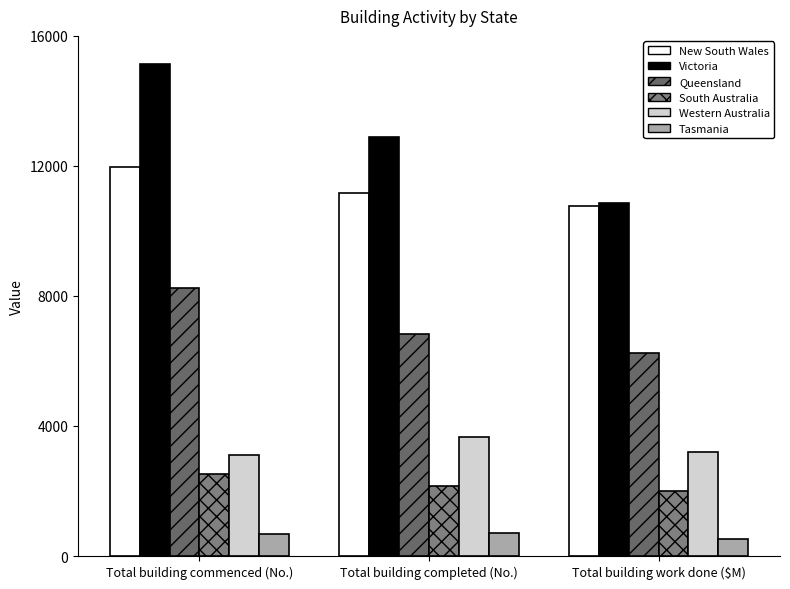

What is the greatest value displayed?

15149.0